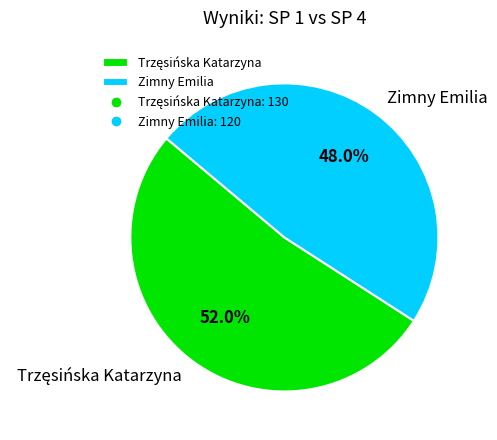

Which slice is the smallest?

Zimny Emilia